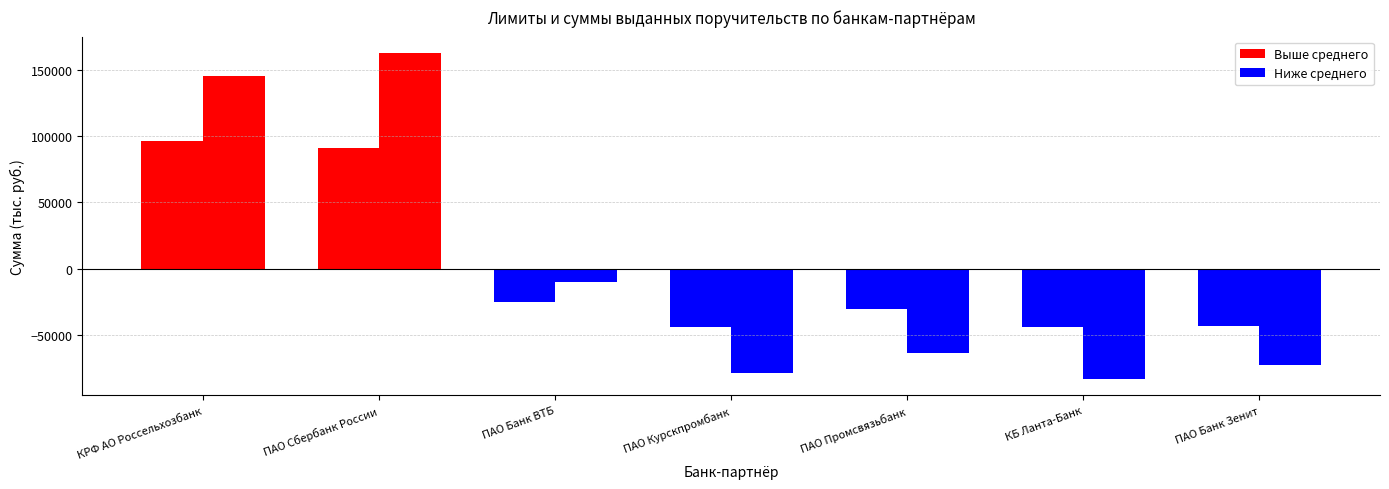

What is the total value across all series at ПАО Сбербанк России?

253688.5